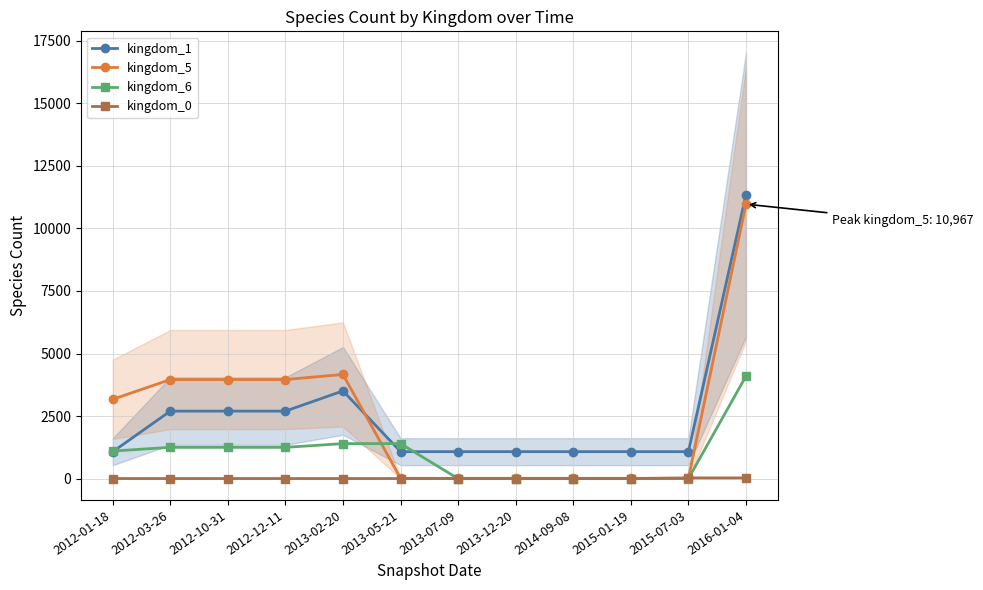

What position from the left is 2012-03-26?

2